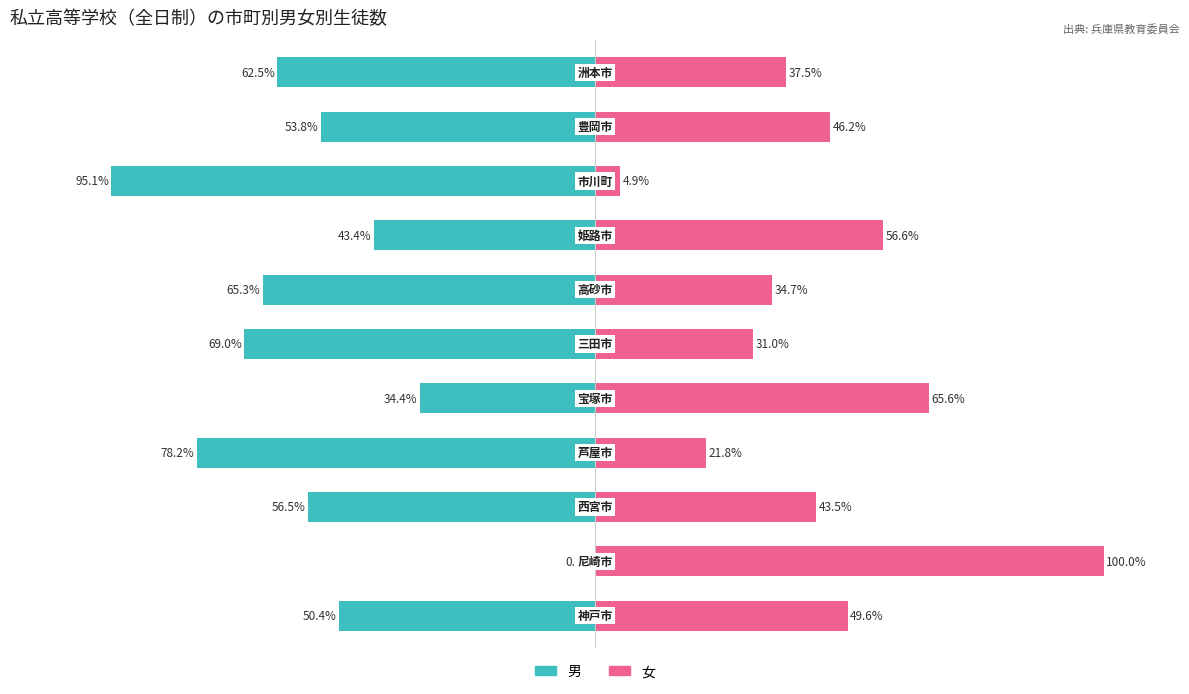

What is the value of the 女（Renter-occupied相当） bar at the 4th from the left?

21.8